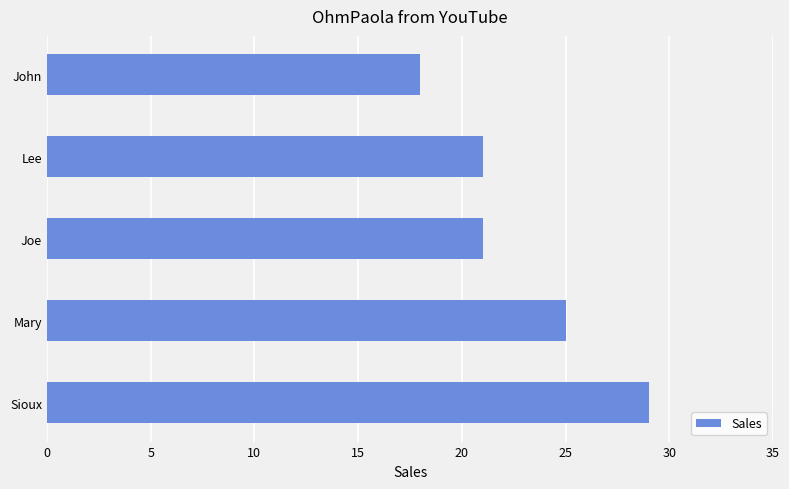

Reading top to bottom, what are all the values shown in this chart?

18	21	21	25	29